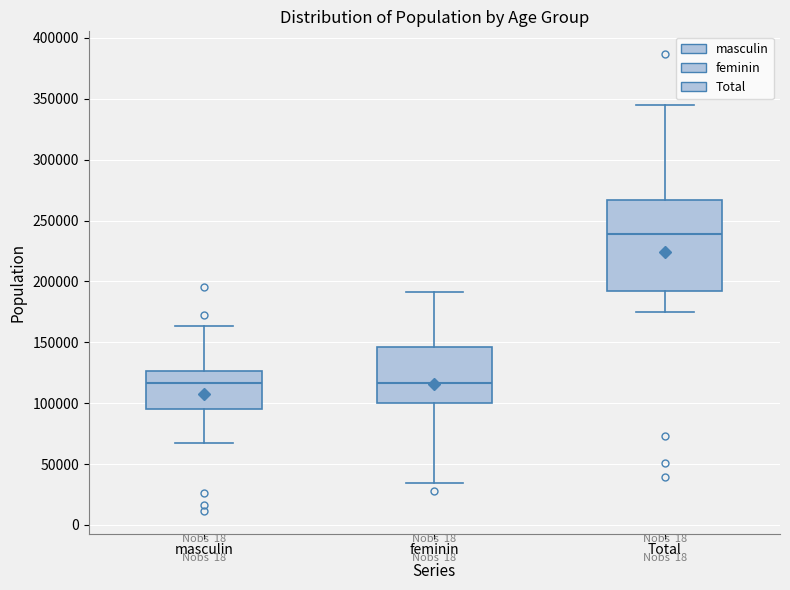

Which box is the tallest, from its lower edge to its upper edge?

Total